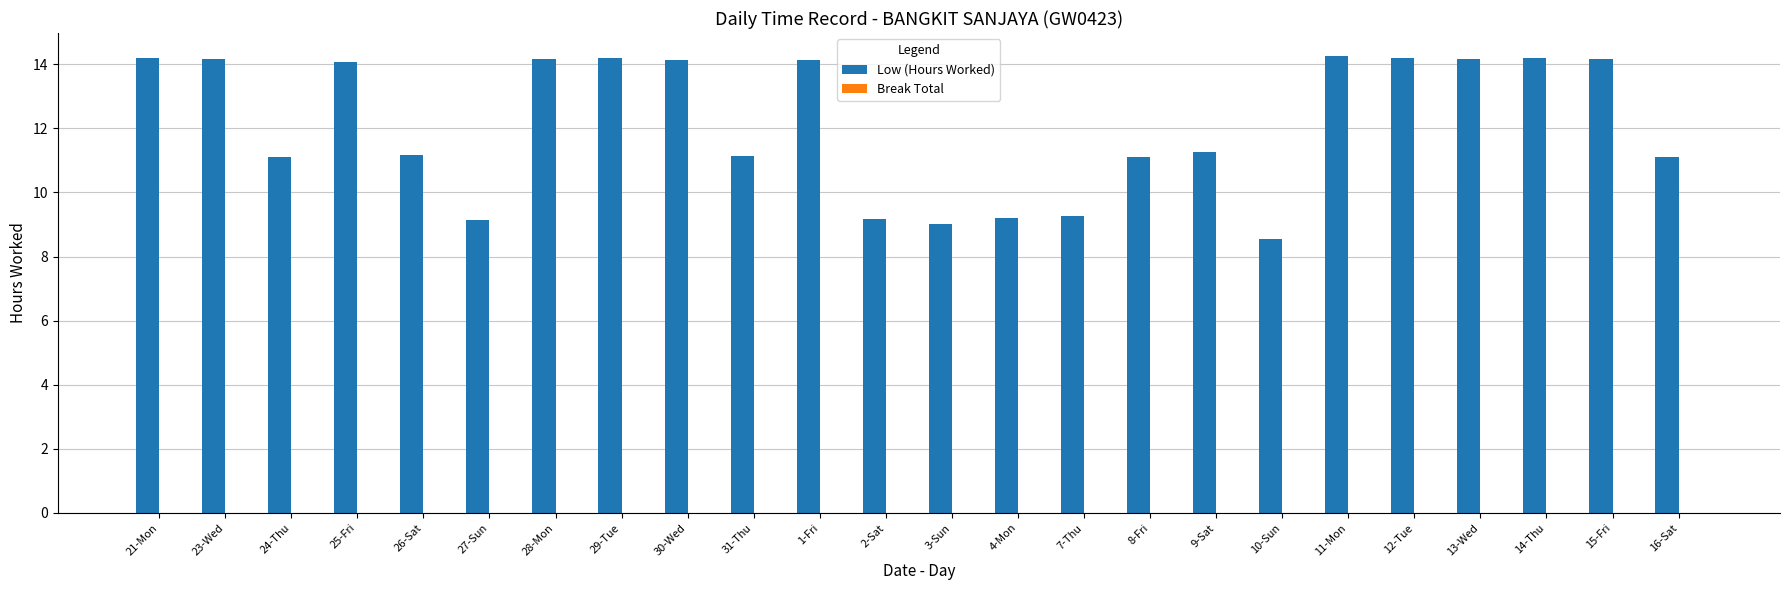

What is the greatest value displayed?

14.3